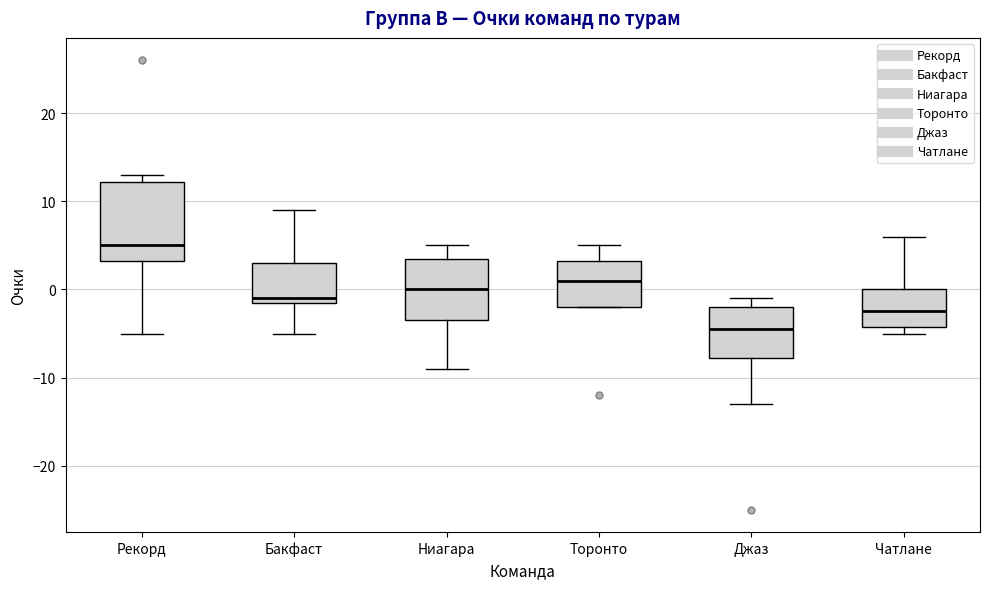

Reading left to right, read every box against the y-axis: the position of its median line, the range the box covers, and the ends of its whiskers. The values are not printed on the chart, so give them approximately, as read against the axis.

Рекорд: median 5, box 3 to 12, whiskers -5 to 13
Бакфаст: median -1 (just above the box's lower edge), box -1 to 3, whiskers -5 to 9
Ниагара: median 0, box -3 to 4, whiskers -9 to 5
Торонто: median 1, box -2 to 3, whiskers -2 to 5
Джаз: median -4, box -8 to -2, whiskers -13 to -1
Чатлане: median -2, box -4 to 0, whiskers -5 to 6